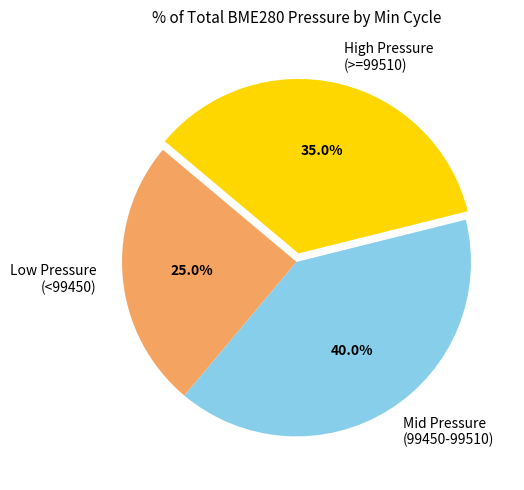

Which category has the smallest portion of the pie?

Low Pressure (<99450)